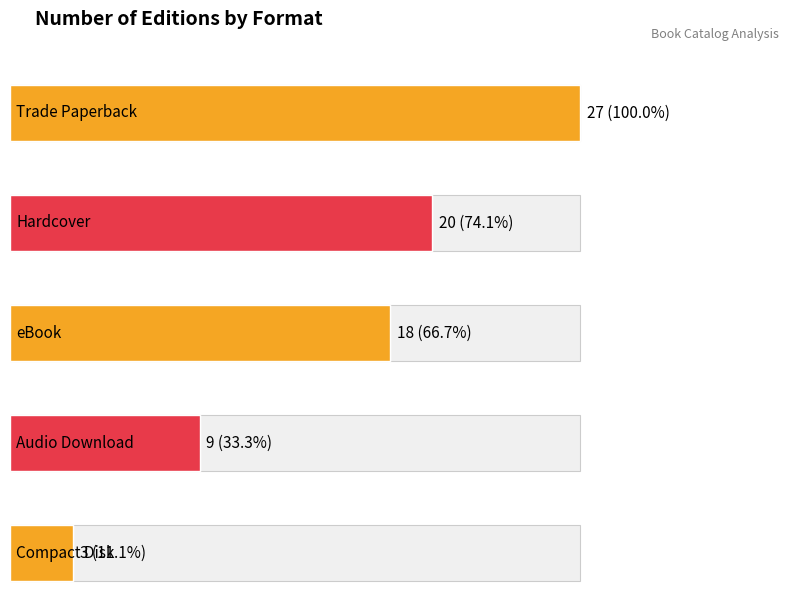

Approximately how many times larger is the value at Audio Download compared to Hardcover?

0.5